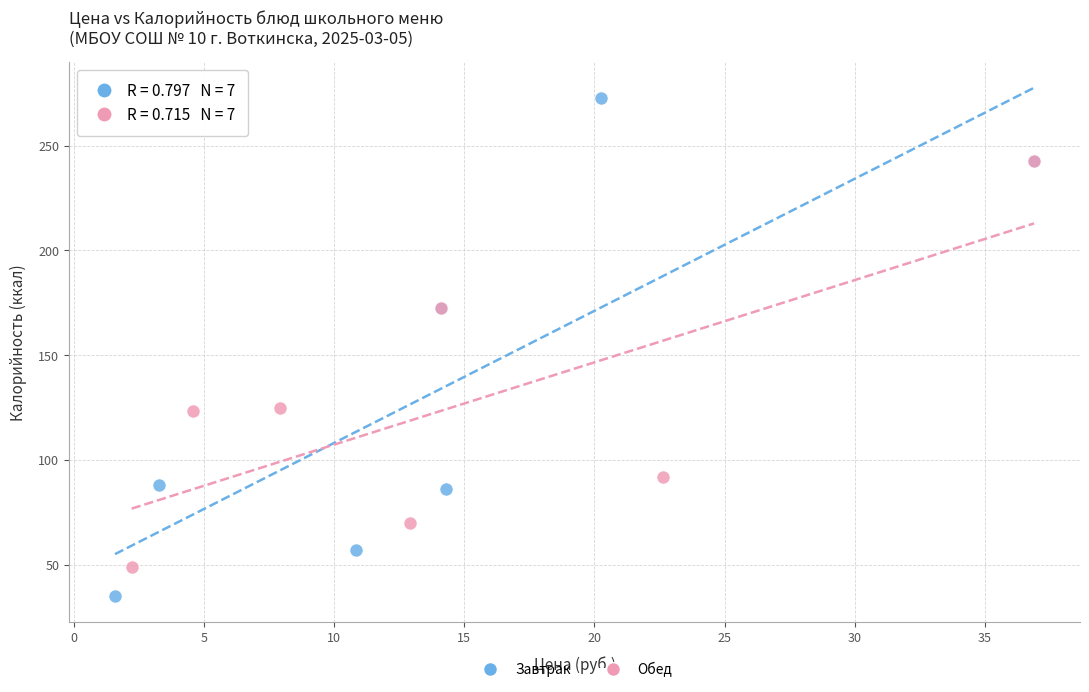

Which series reaches the maximum Y coordinate?

Завтрак